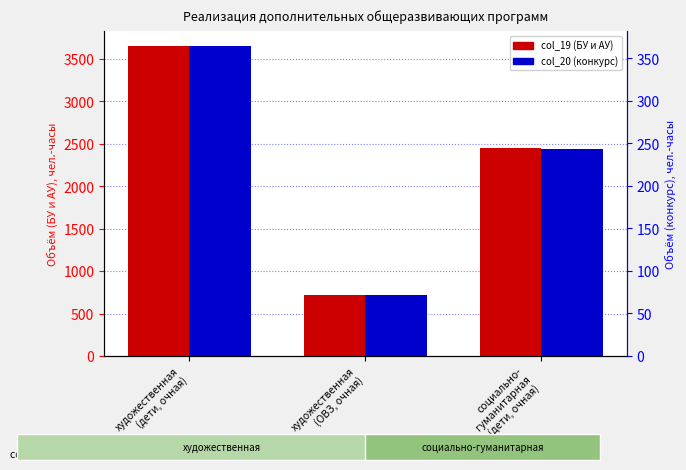

Which series has the largest range (max minus min)?

col_19 (БУ и АУ)